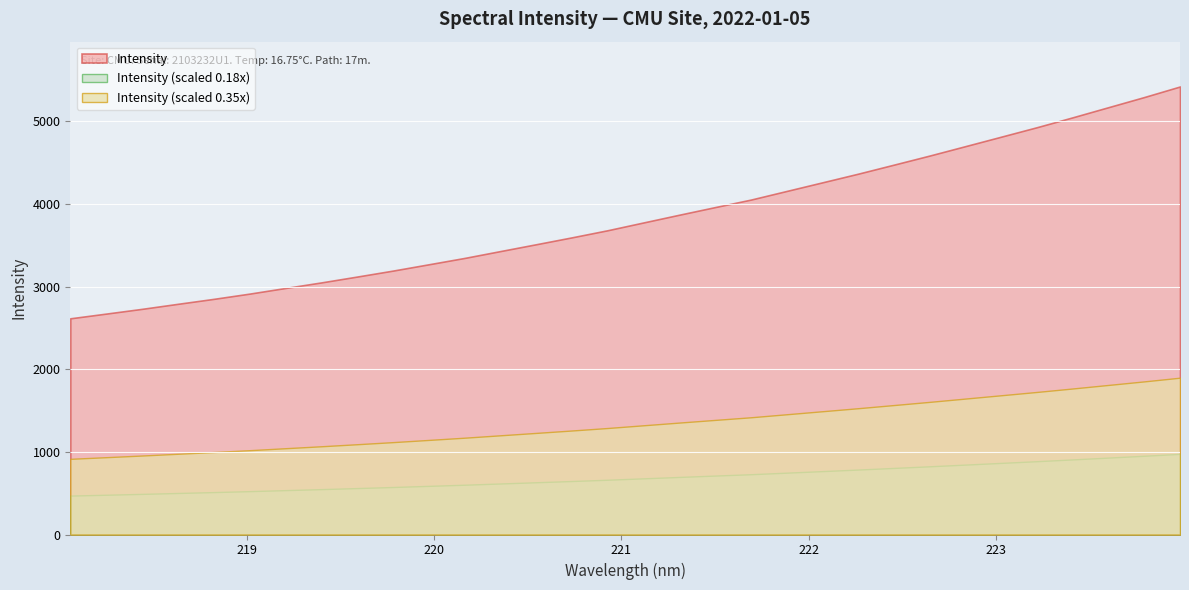

True or false: the data has more than 1 interior local peaks.

False